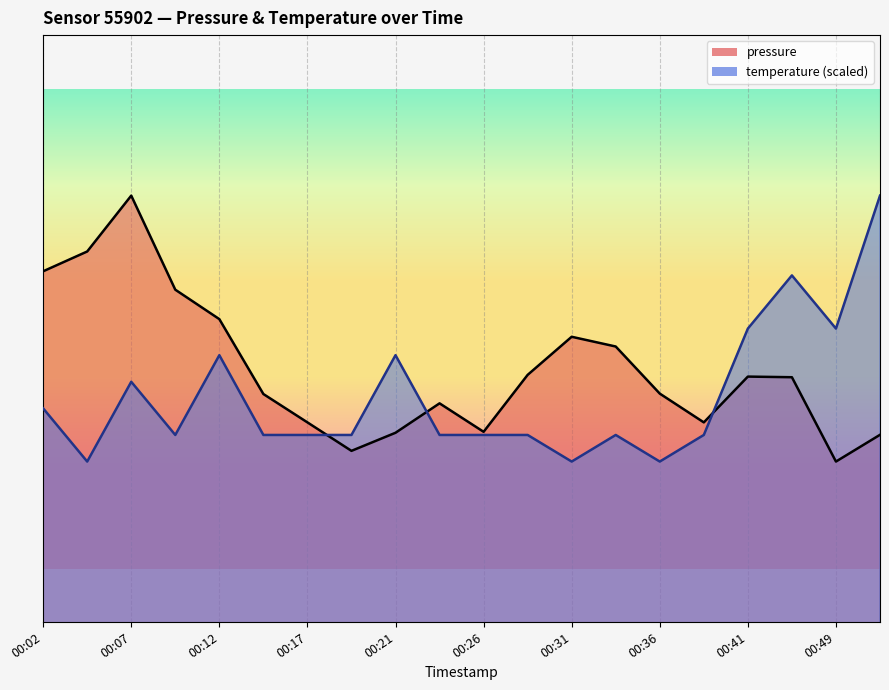

Which series has the widest spread of values?

pressure